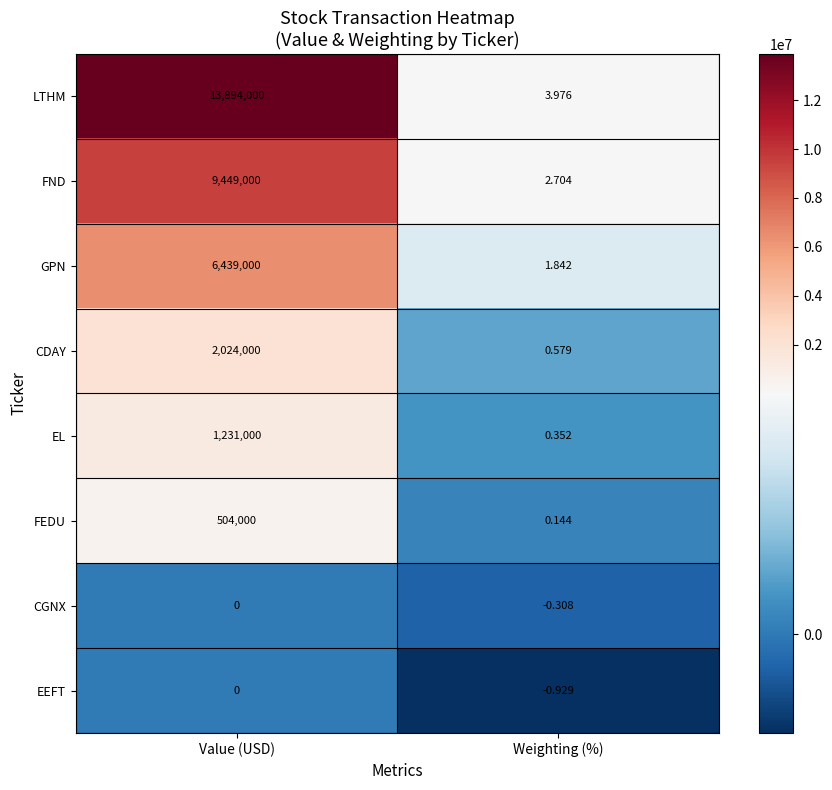

At which category is the sum across all series the highest?

Value (USD)